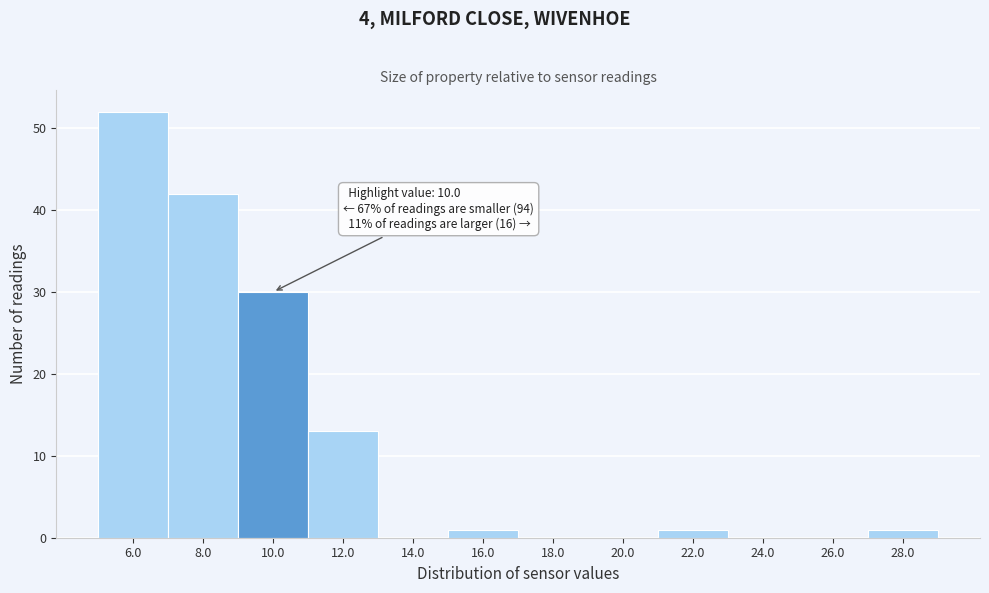

Is it true that the value at 24.0 is -24?

False